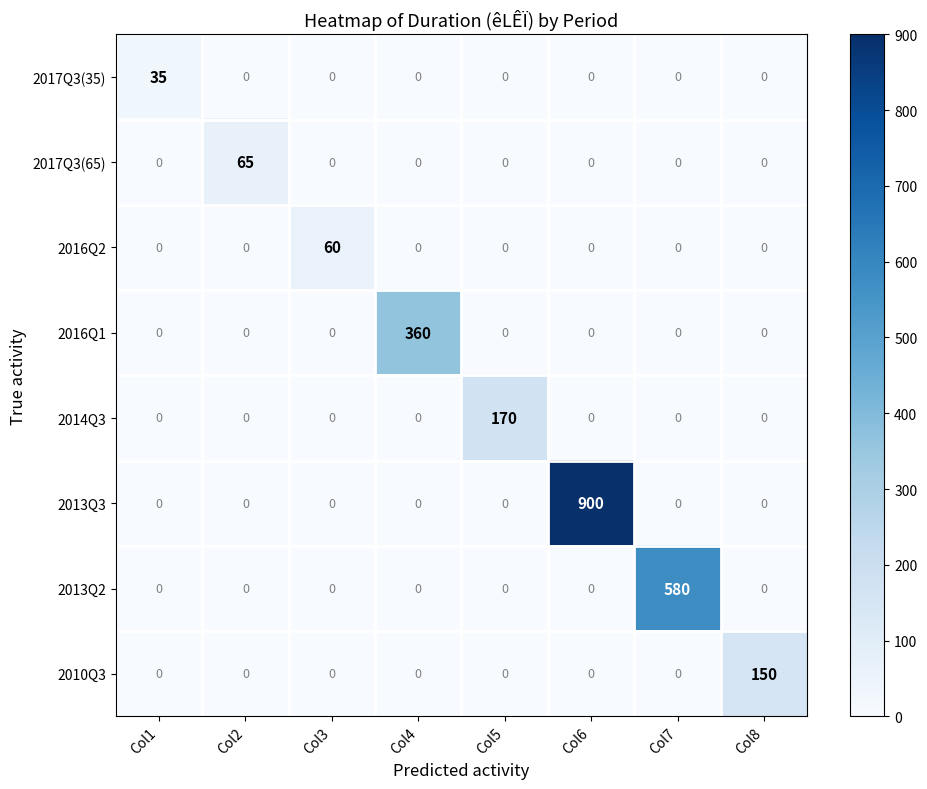

At which category does the chart reach its peak across all series?

Col6